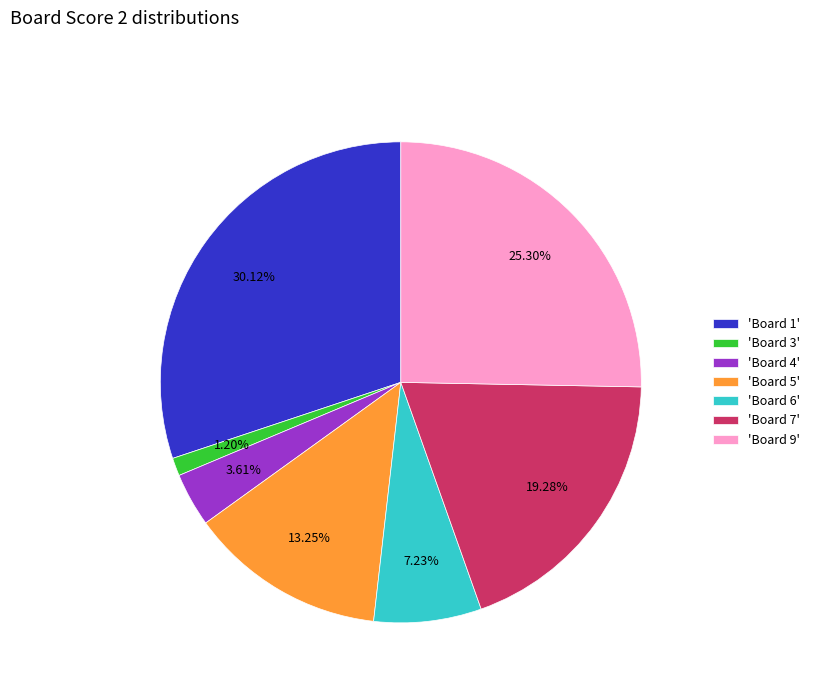

What is the largest slice in the pie chart?

'Board 1'